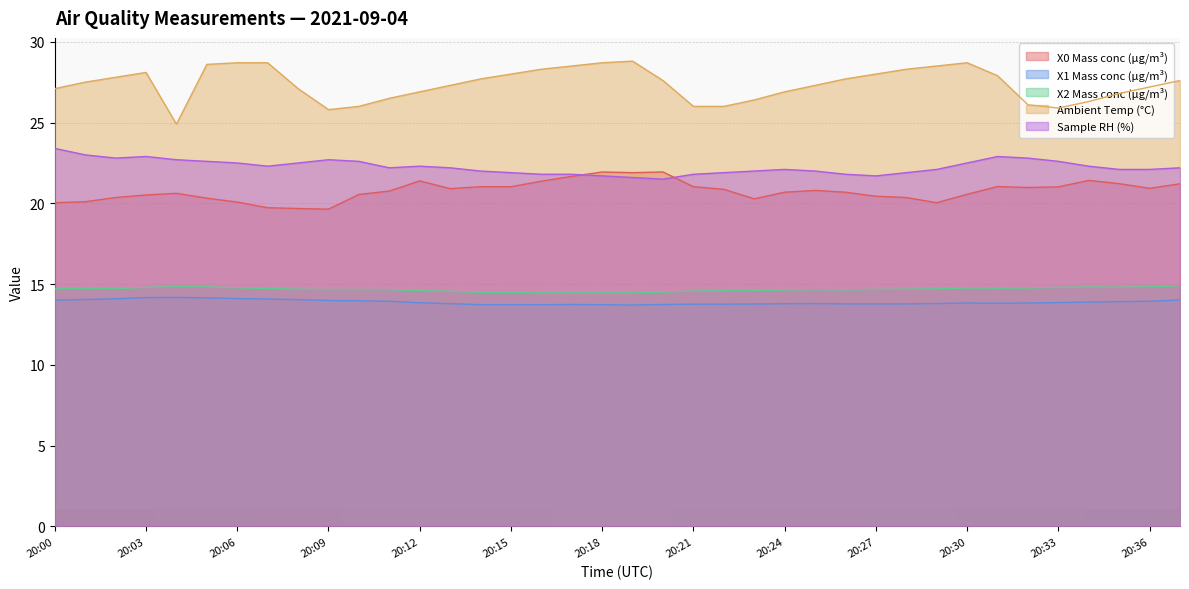

Which category has the highest value across all series?

20:19